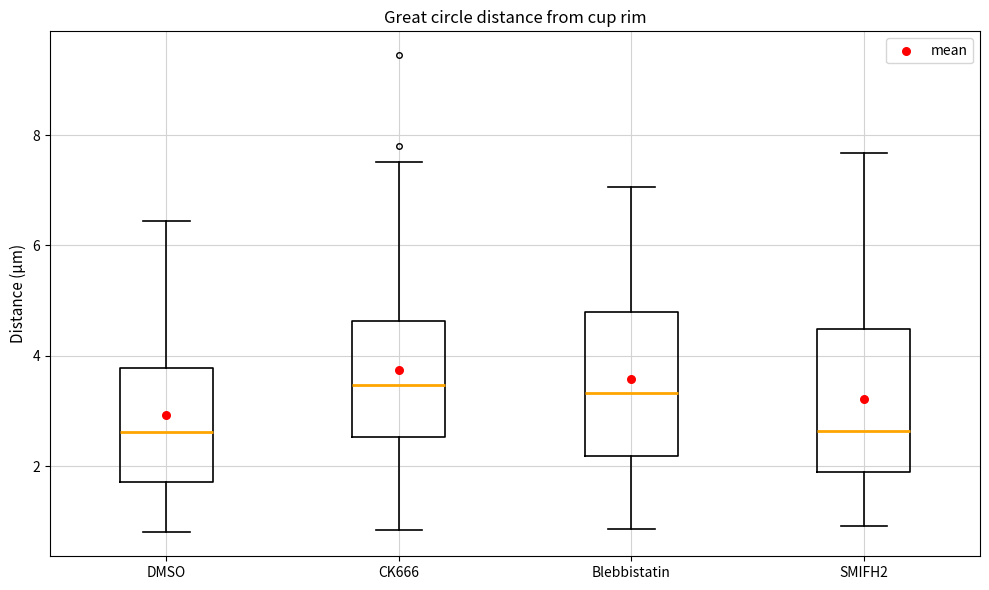

Reading left to right, transcribe this box plot: for each box, give where its median line is, the range the box spans, and where its two whiskers end, as read against the y-axis. The values are not printed on the chart, so give them approximately, as read against the axis.

DMSO: median 2.6, box 1.8 to 3.8, whiskers 0.8 to 6.4
CK666: median 3.4, box 2.6 to 4.6, whiskers 0.8 to 7.6
Blebbistatin: median 3.4, box 2.2 to 4.8, whiskers 0.8 to 7.0
SMIFH2: median 2.6, box 1.8 to 4.4, whiskers 1.0 to 7.6